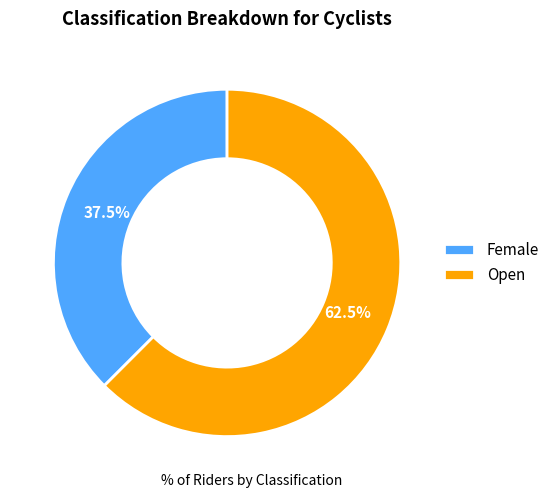

Rank the categories by value from highest to lowest.

Open, Female